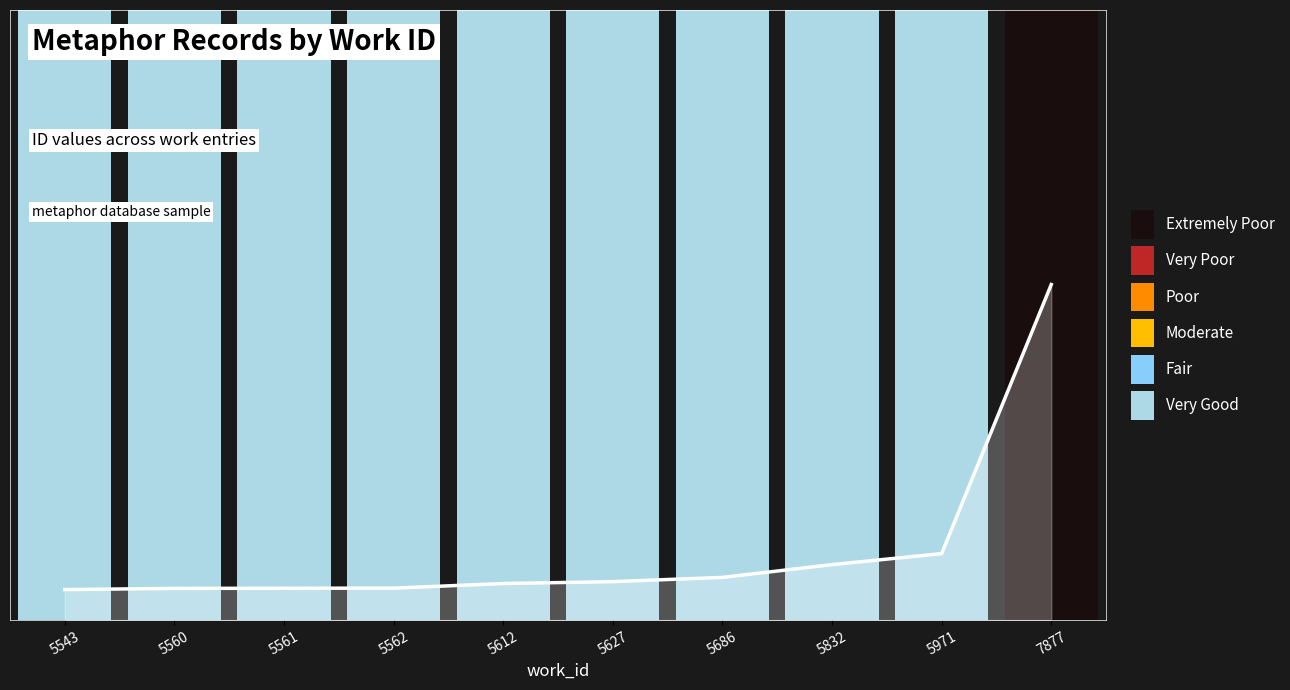

Where is the data nearest to the value 0?

5543